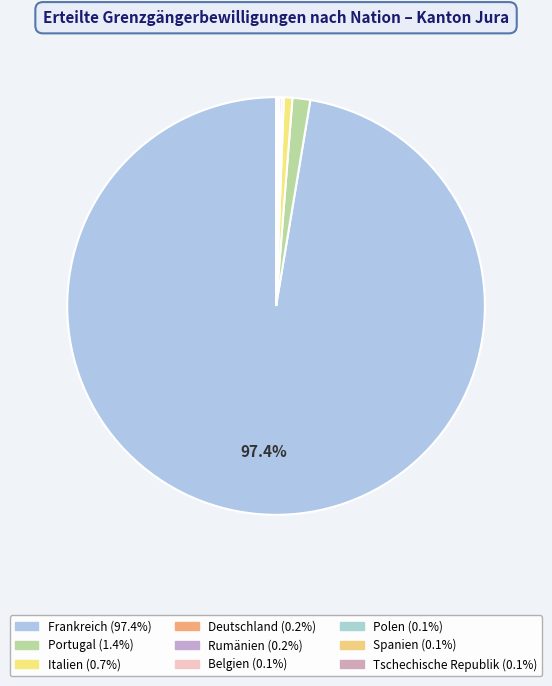

To the nearest percent, what is the difference between the Portugal and Deutschland slice percentages?

1%